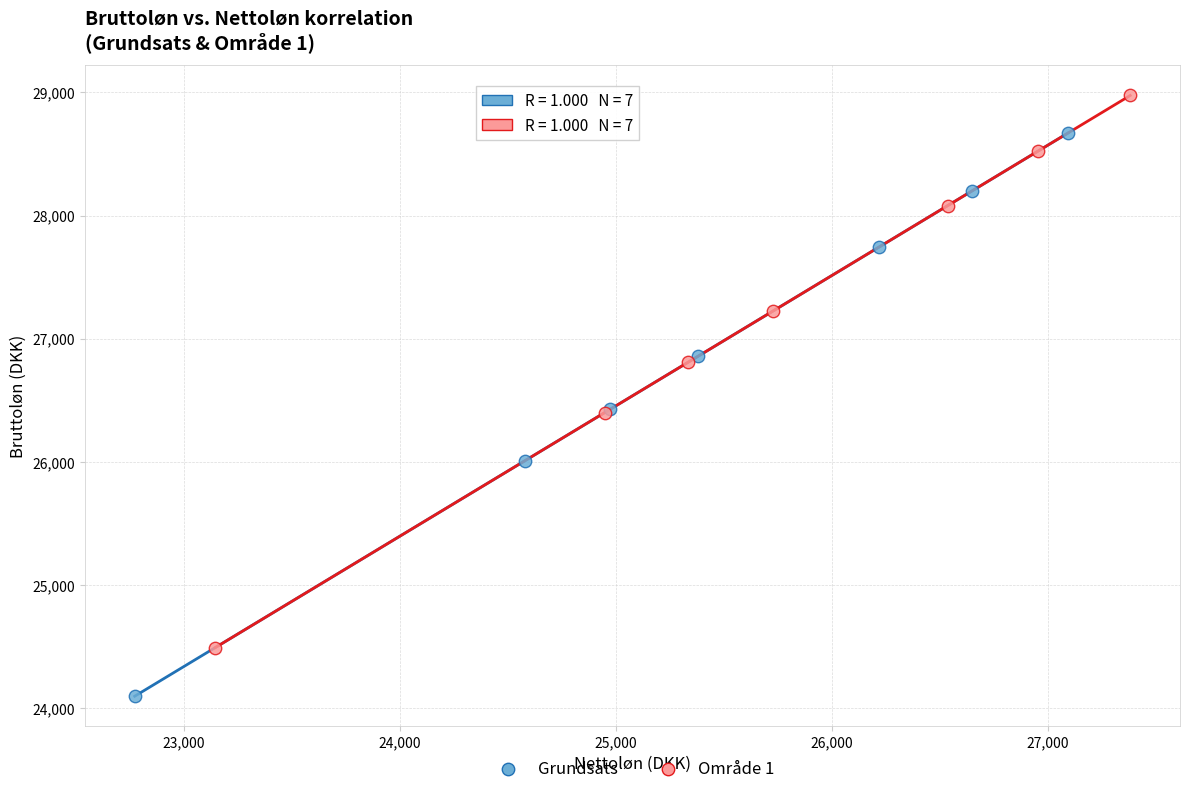

Which series reaches the minimum Y coordinate?

Grundsats